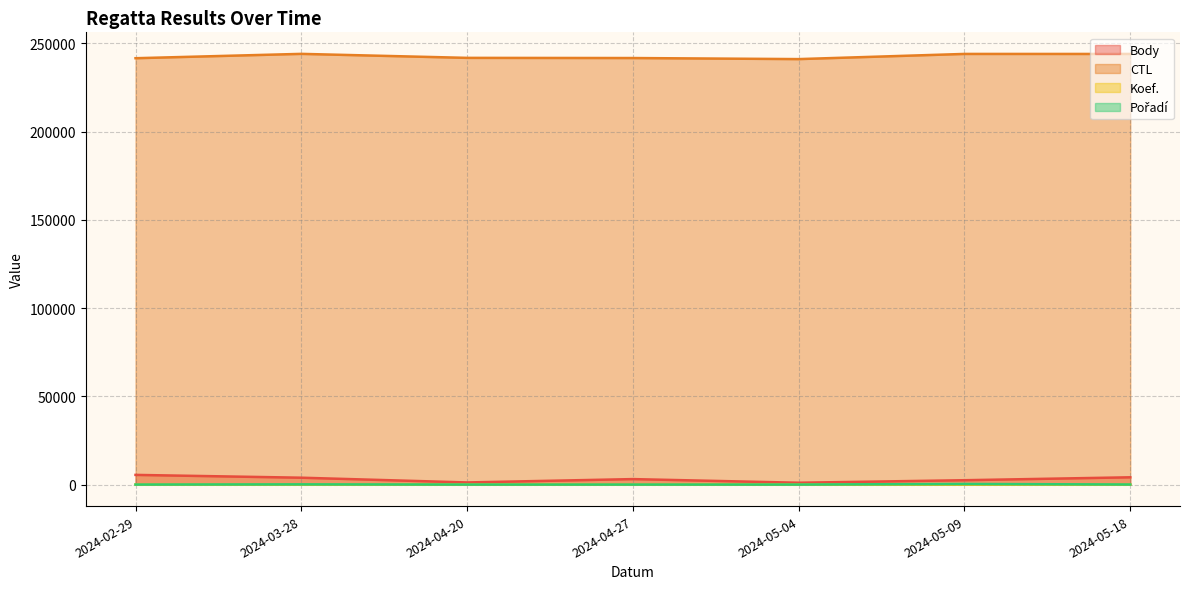

What are all the series names shown in the legend?

Body, CTL, Koef., Pořadí